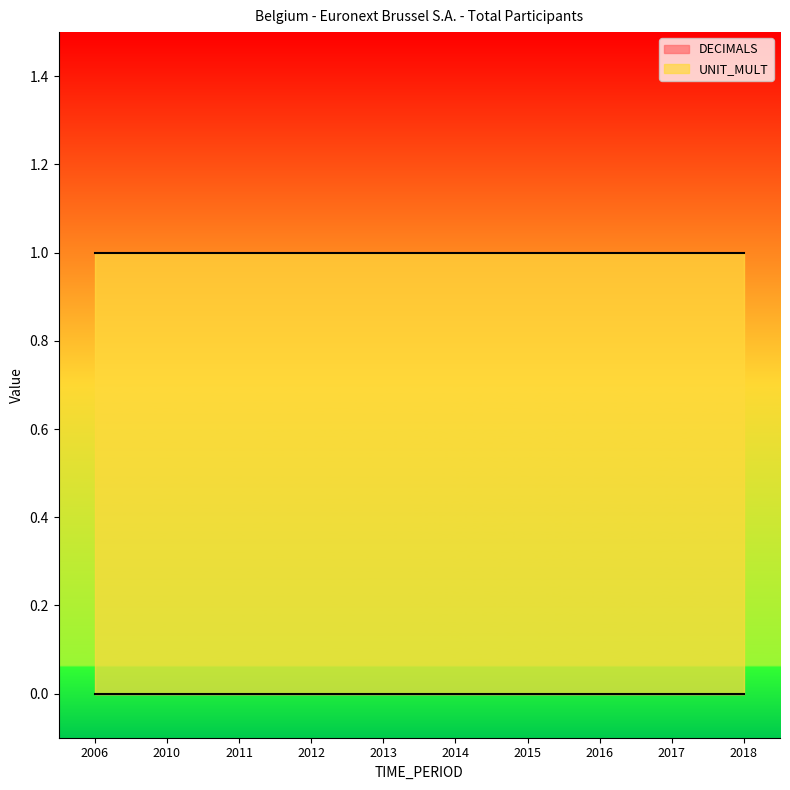

Between 2013 and 2011, which is larger?

2013